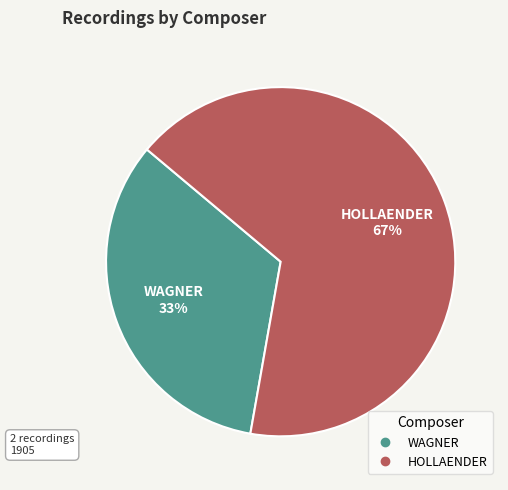

True or false: WAGNER accounts for 42% of the total.

False